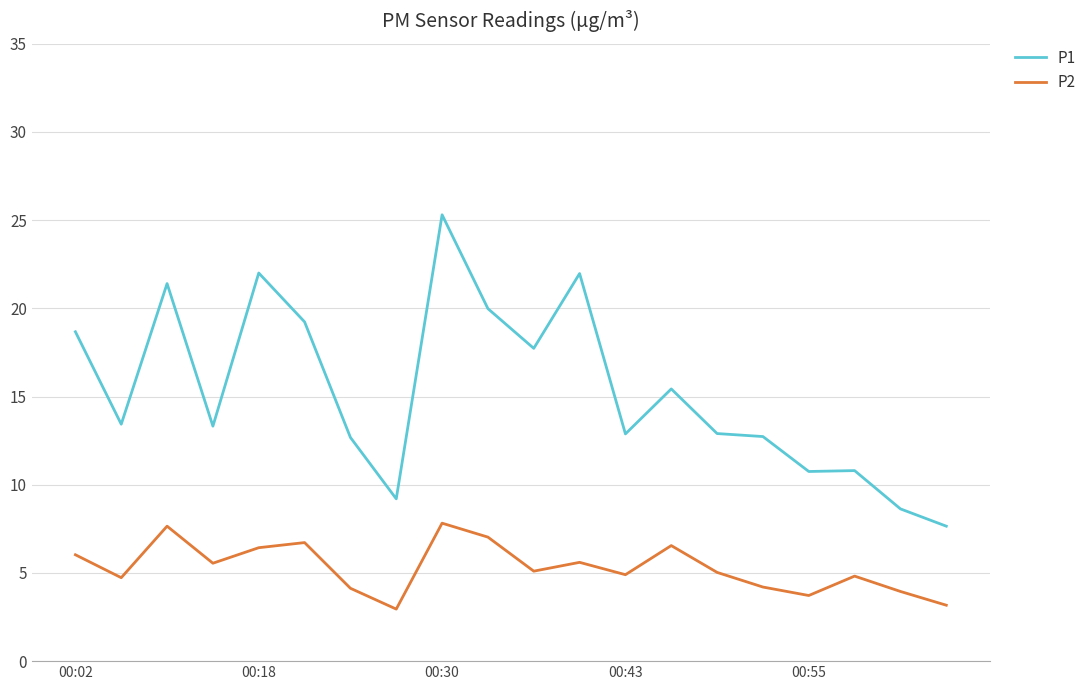

Does the chart have visible grid lines?

Yes